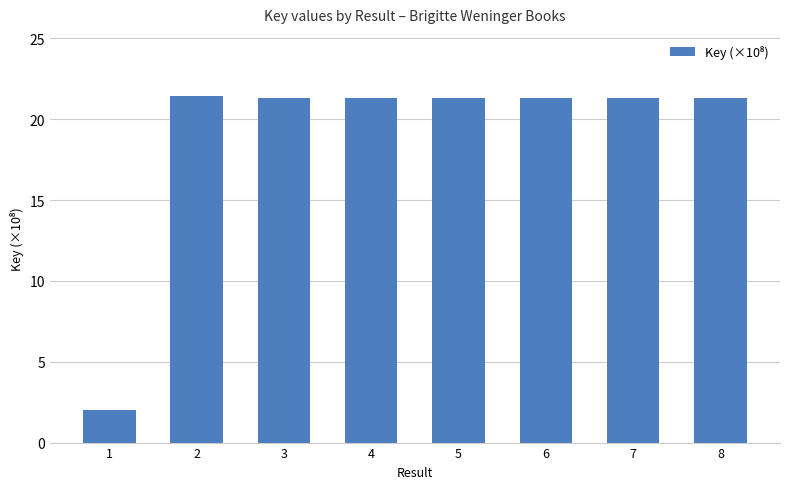

What is the sum of all values?

151.2